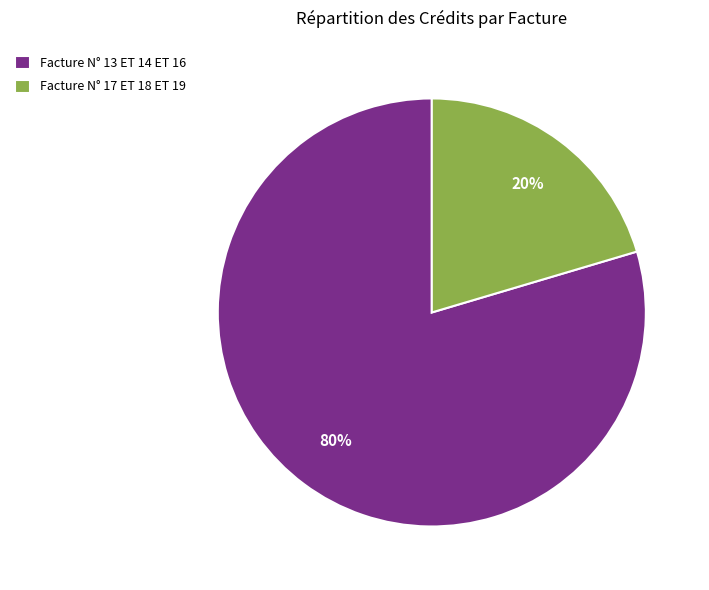

Between Facture N° 13 ET 14 ET 16 and Facture N° 17 ET 18 ET 19, which is larger?

Facture N° 13 ET 14 ET 16